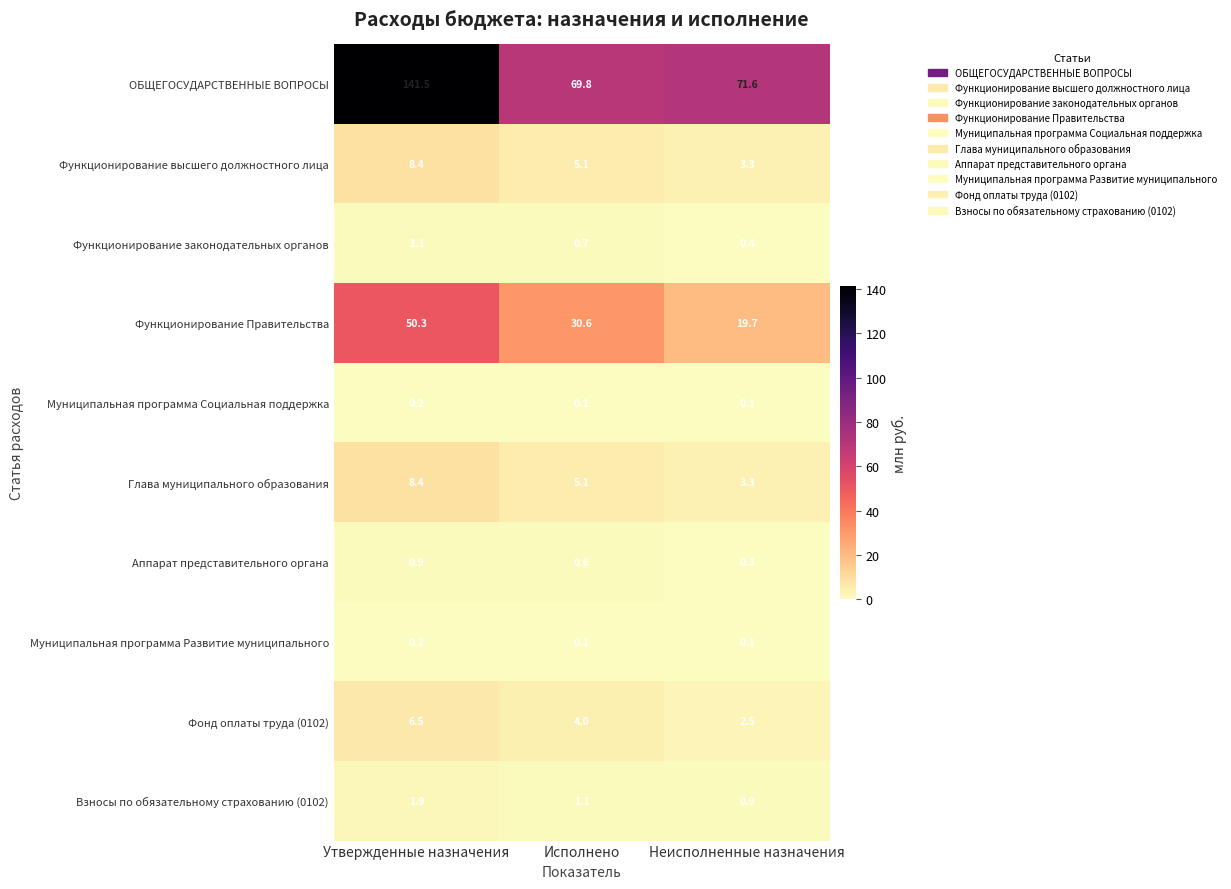

At which label does ОБЩЕГОСУДАРСТВЕННЫЕ ВОПРОСЫ first exceed 71?

Утвержденные назначения